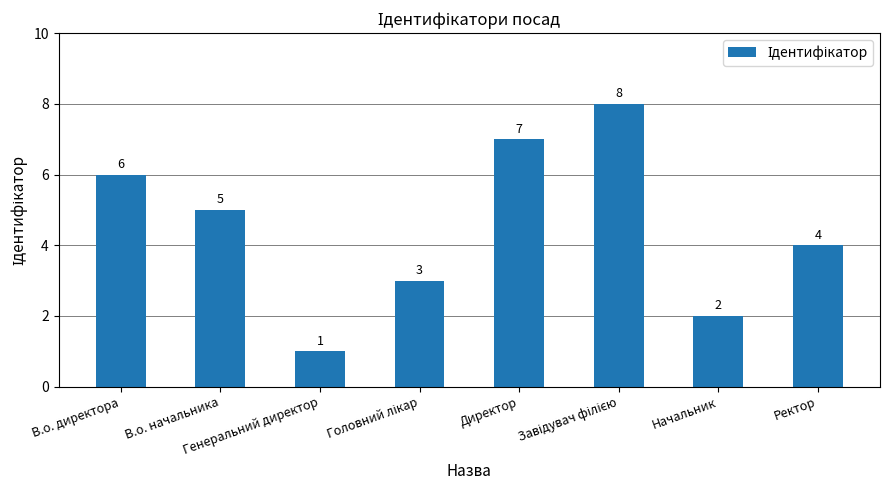

What is the label of the 1st bar from the right?

Ректор